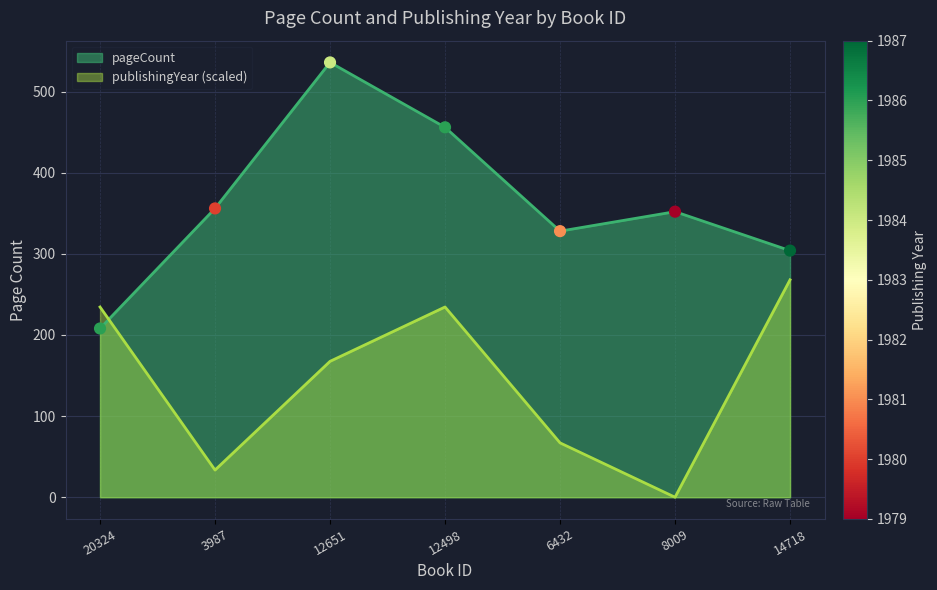

Which series contains the lowest Y value?

publishingYear